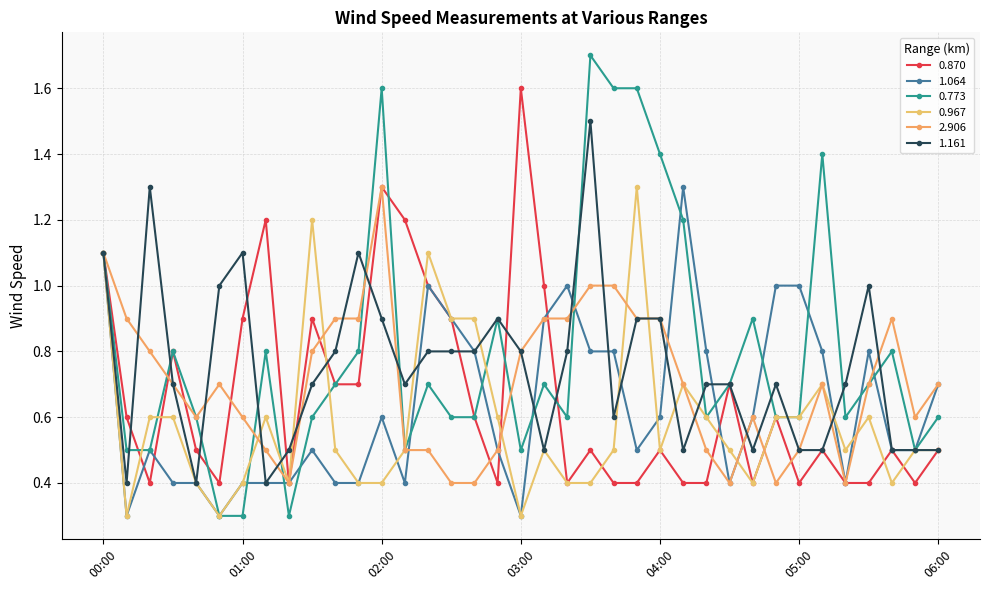

At how many categories does at least one series exceed 0?

37